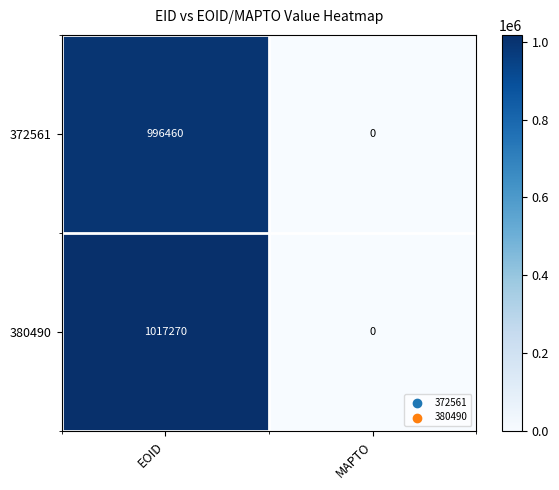

What is the difference between the maximum and minimum values in the 372561 series?

996460